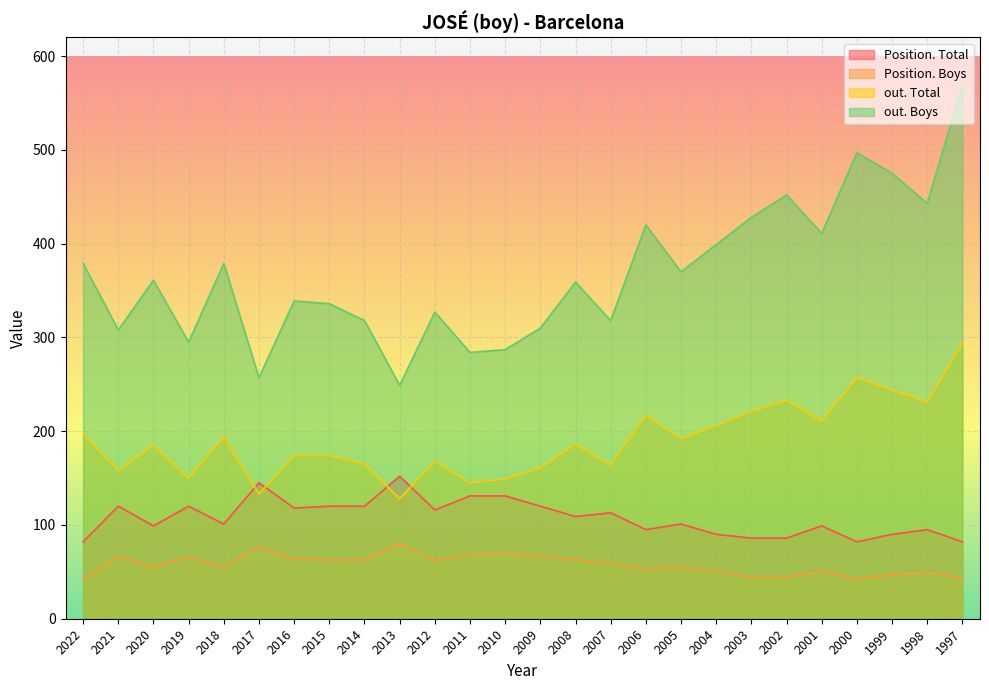

What are all the series names shown in the legend?

Position. Total, Position. Boys, out. Total, out. Boys